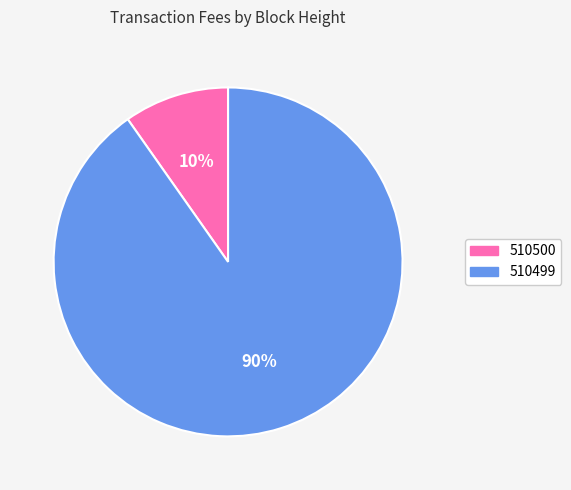

Is it true that 510499 is 84% of the pie?

False